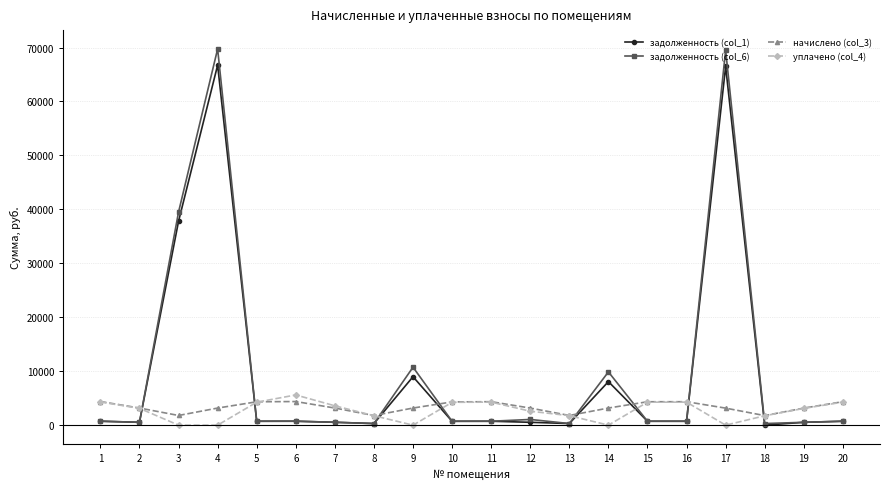

What is the value of the задолженность (col_6) point at the 13th from the left?

298.9